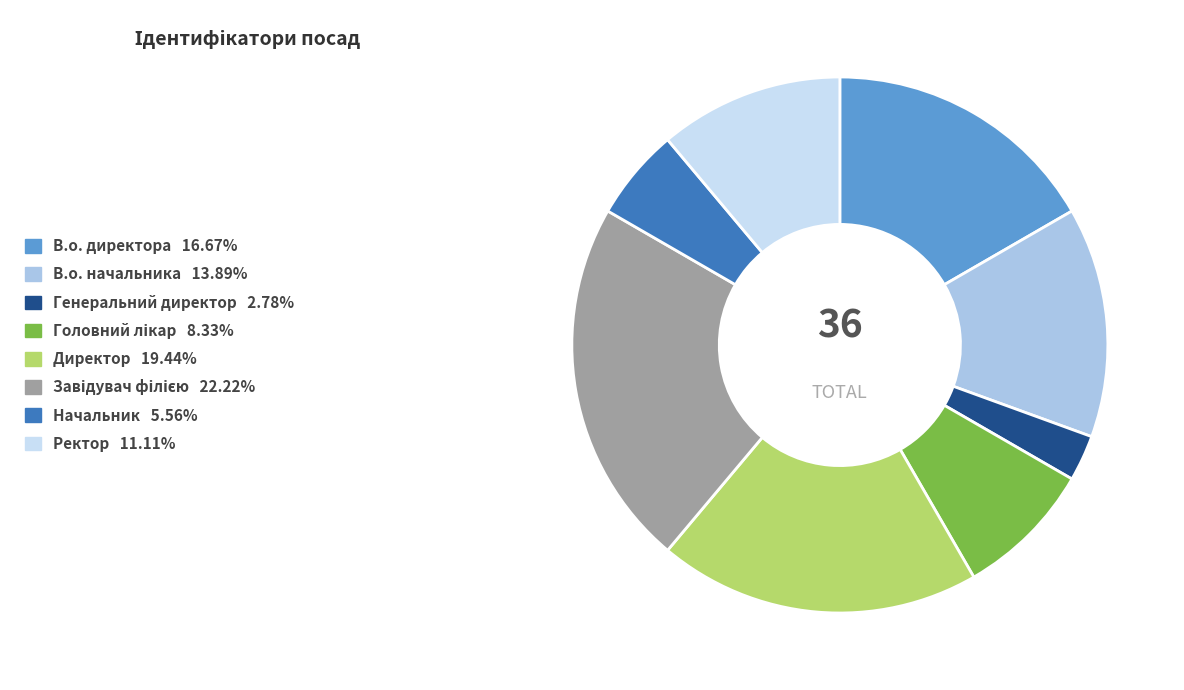

How many slices are in this pie chart?

8